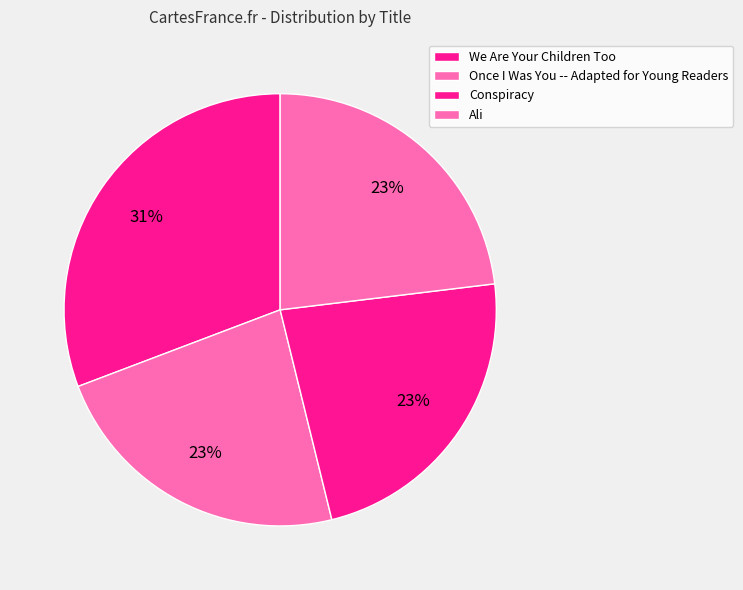

How many slices are in this pie chart?

4